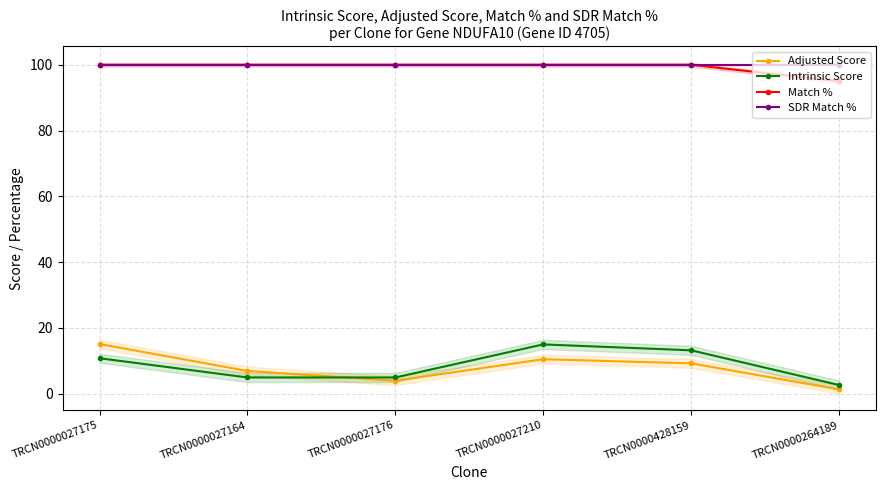

What is the difference between the maximum and minimum values in the Adjusted Score series?

13.8